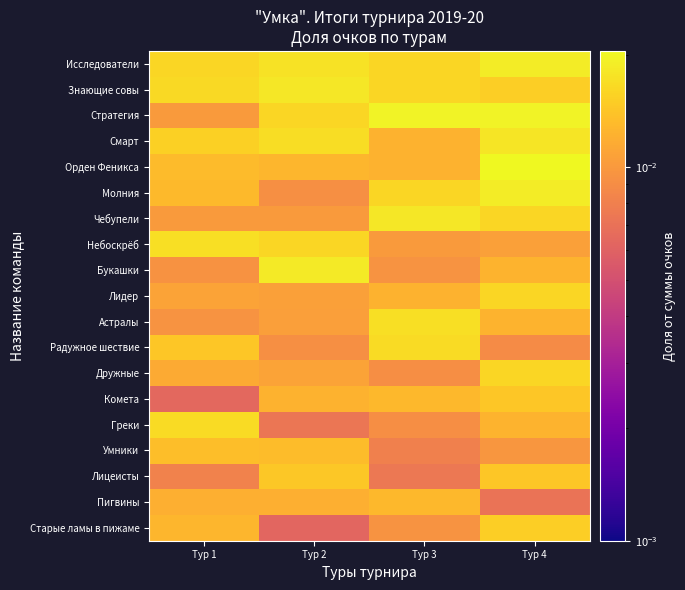

Between Тур 2 and Тур 3, which series saw the biggest shift?

Букашки